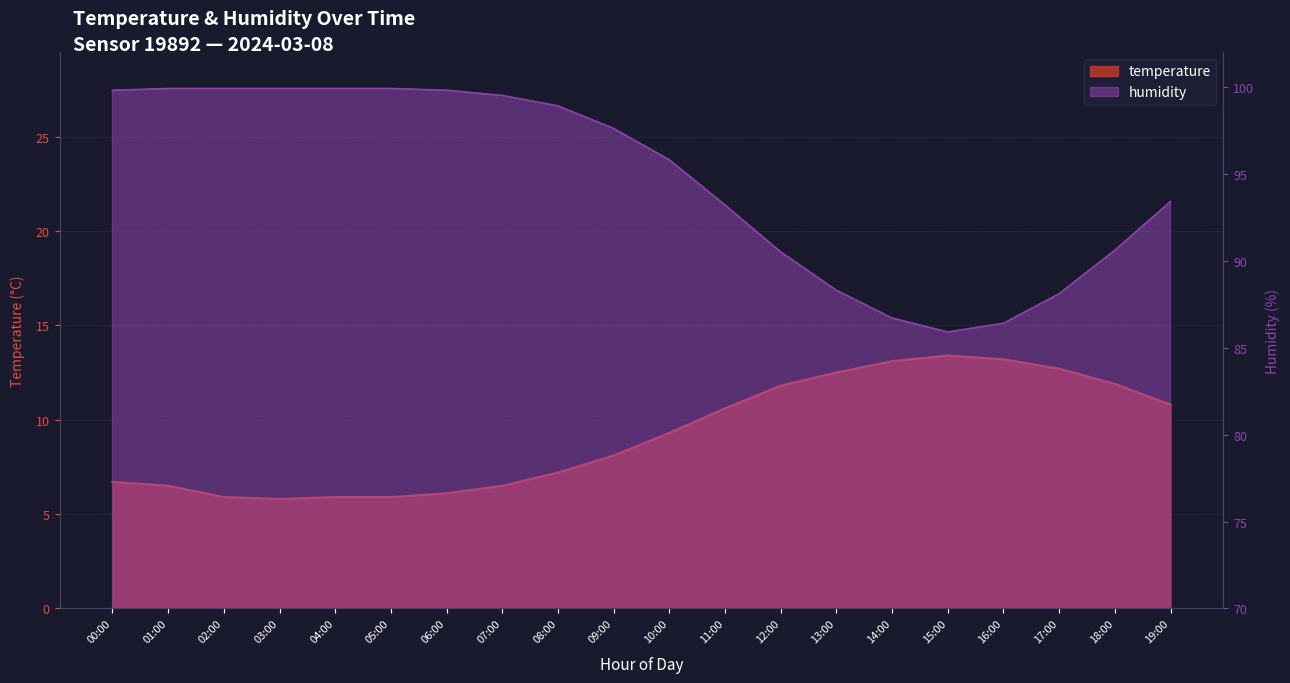

What is the difference between the second highest and second lowest values in the humidity series?

13.5